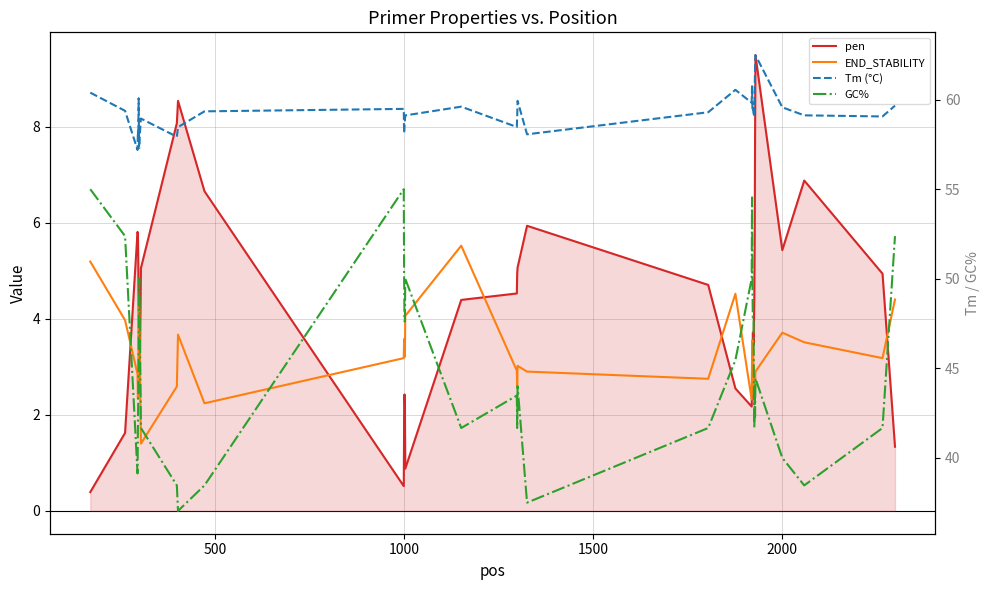

Which series has the largest total across all categories?

Tm (°C)